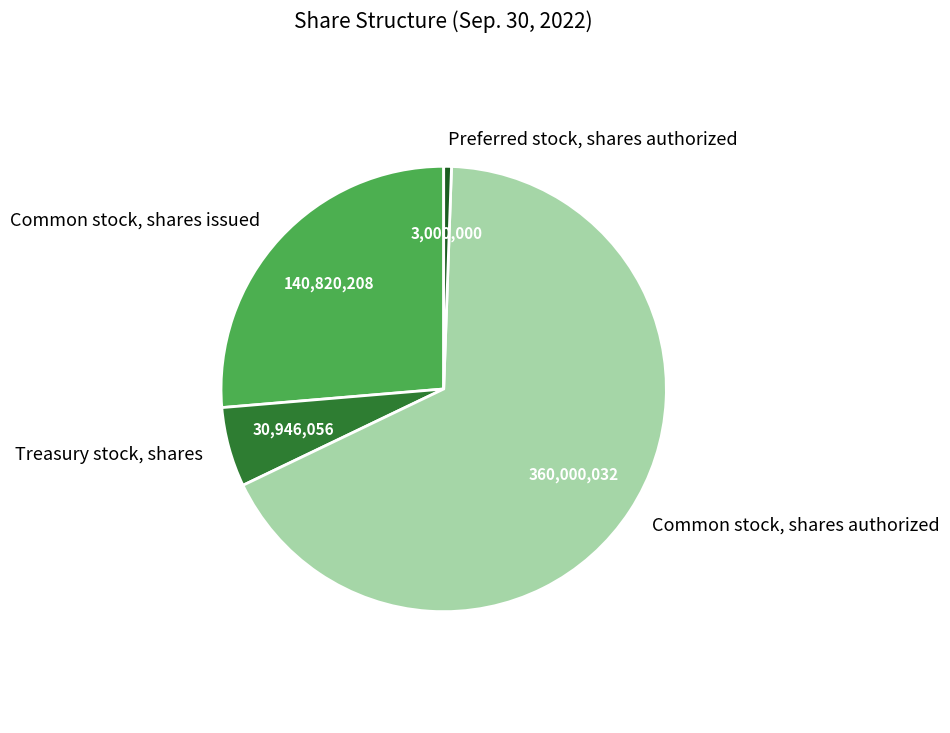

Is the sum of Preferred stock, shares authorized and Treasury stock, shares greater than half?

No